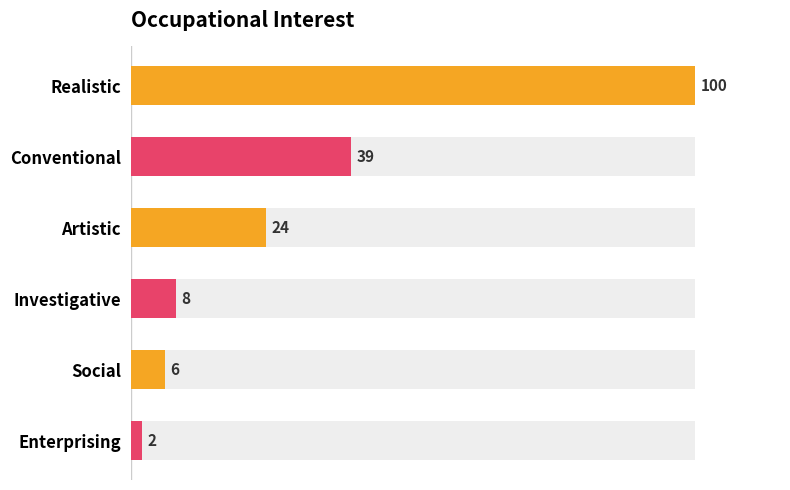

What is the change in value from Investigative to Social?

-2